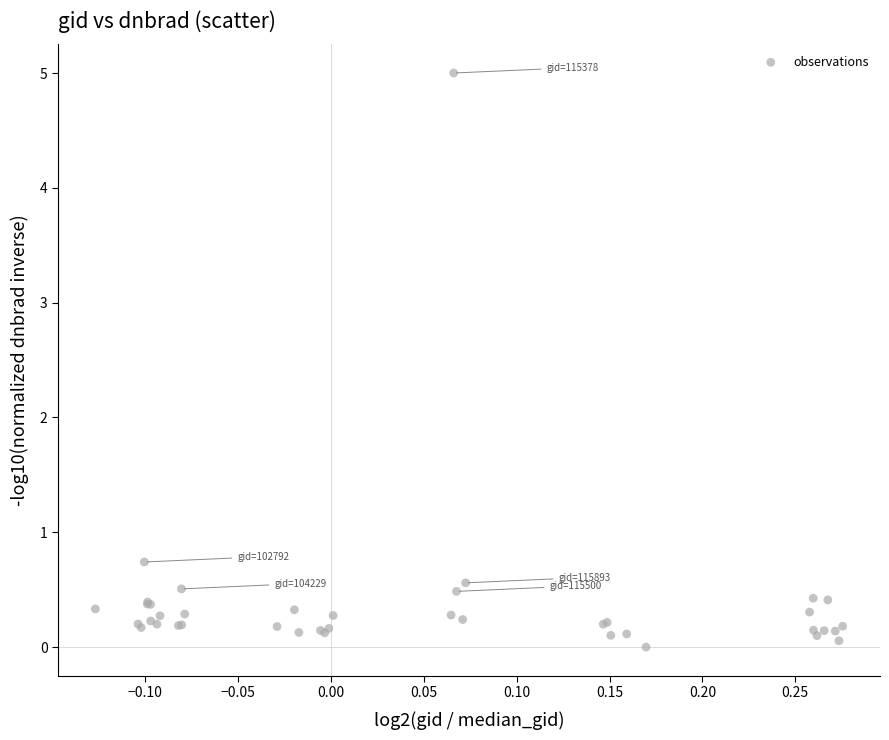

What Y value in the scatter plot is closest to 2?

0.7